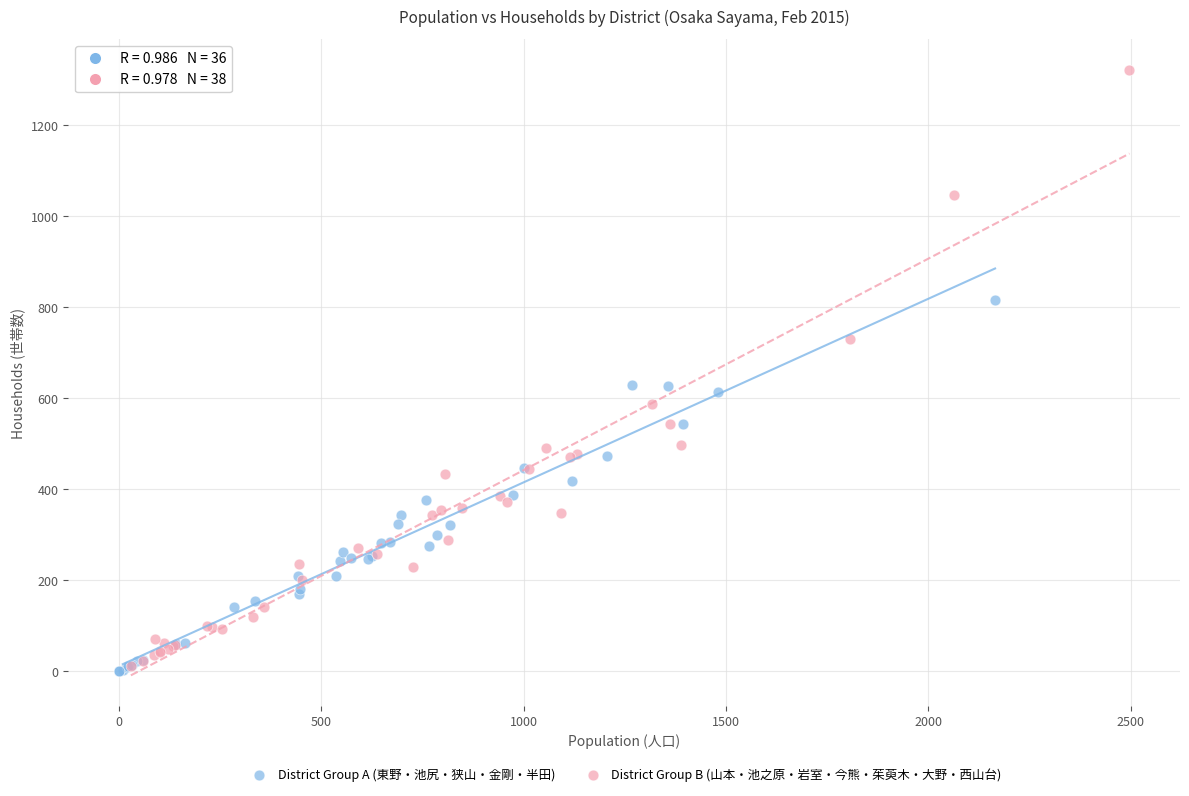

Which series reaches the maximum Y coordinate?

District Group B (山本・池之原・岩室・今熊・茱萸木・大野・西山台)